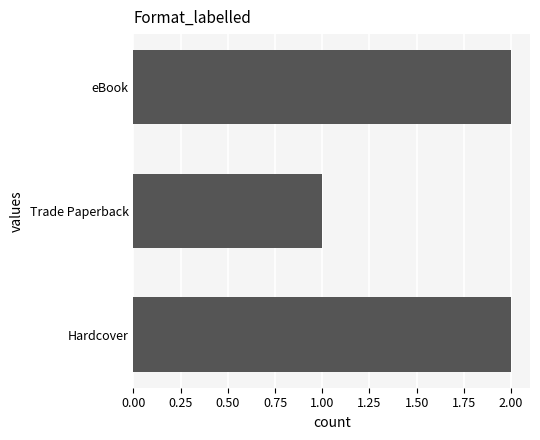

Which category has the lowest value across all series?

Trade Paperback